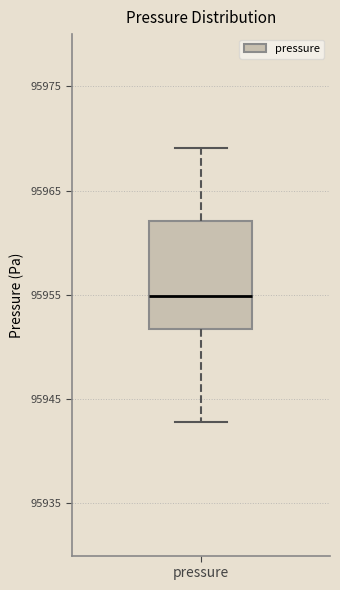

Read this box plot against the y-axis: the position of the median line, the range covered by the box, and the ends of both whiskers. The values are not printed on the chart, so give them approximately, as read against the axis.

median 95955, box 95952 to 95962, whiskers 95943 to 95969